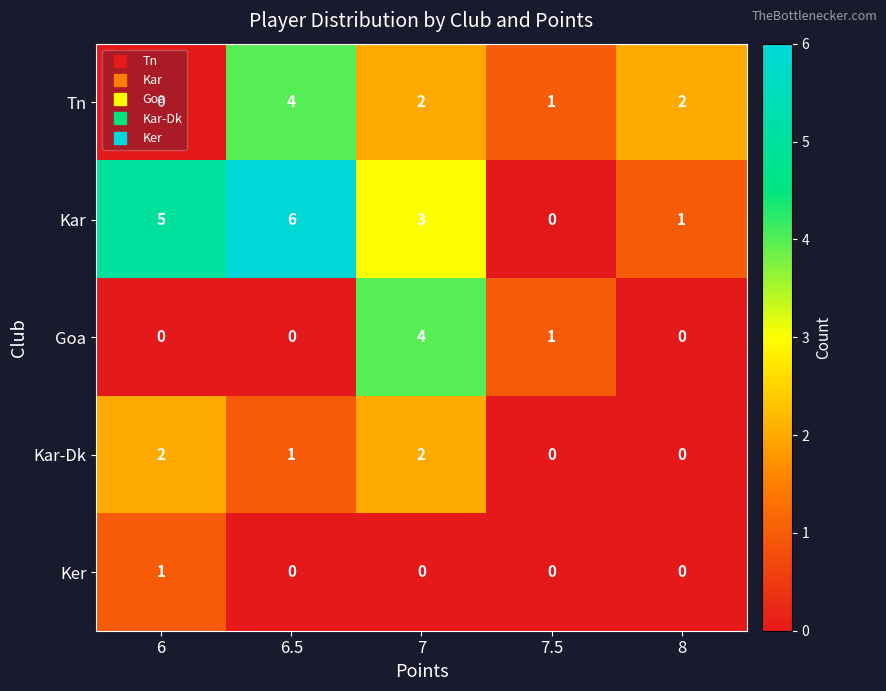

The Tn series shows 1 at 7. True or false?

False